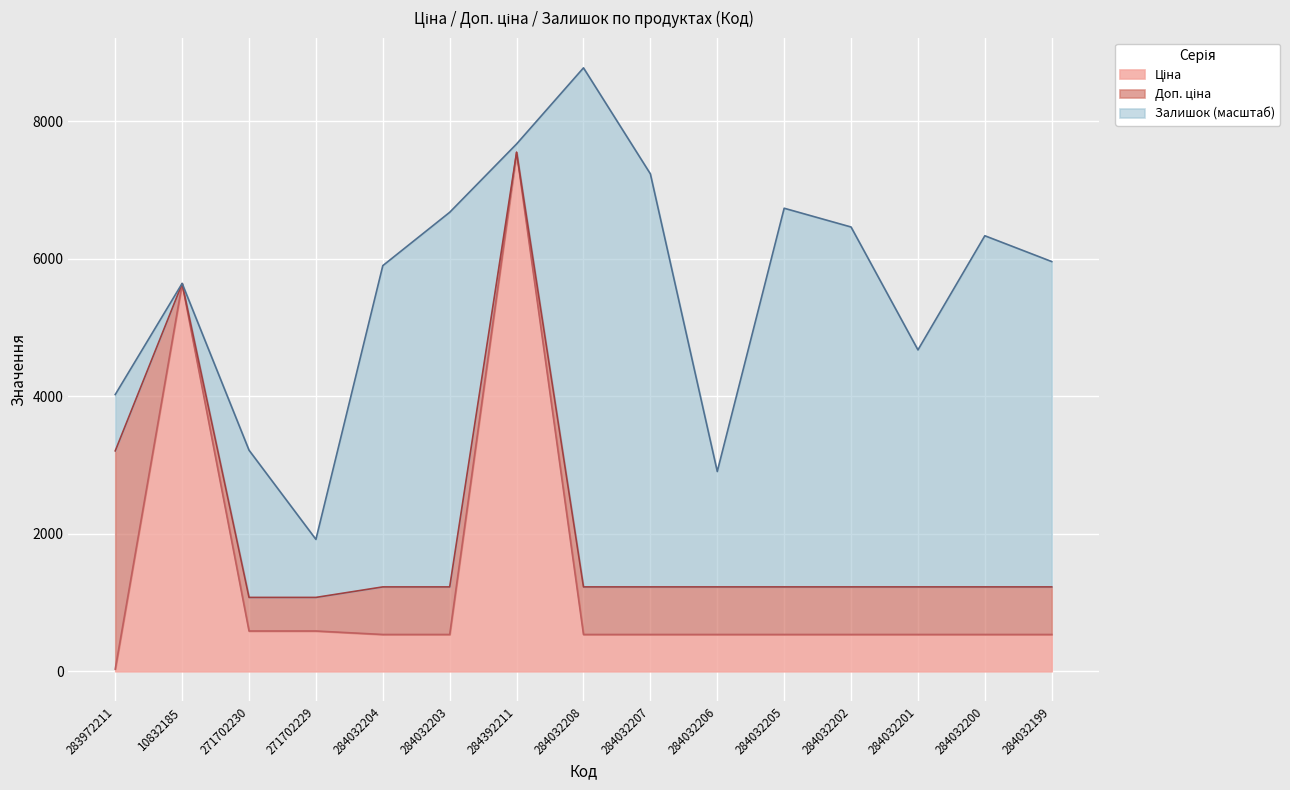

What is the total value across all series at 284032202?

6459.3